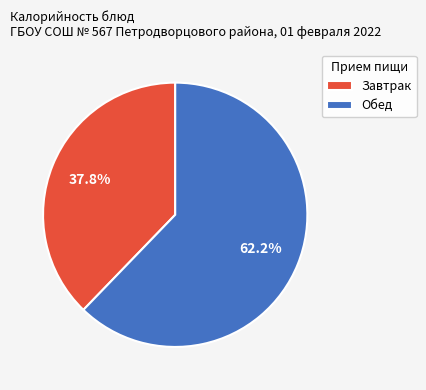

Is the sum of Обед and Завтрак greater than half?

Yes